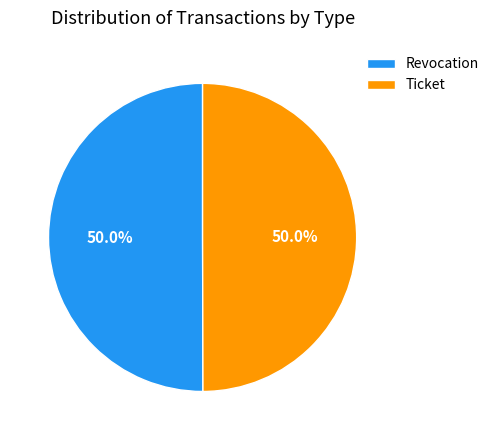

What is the ratio of the value at Revocation to the value at Ticket?

1.0